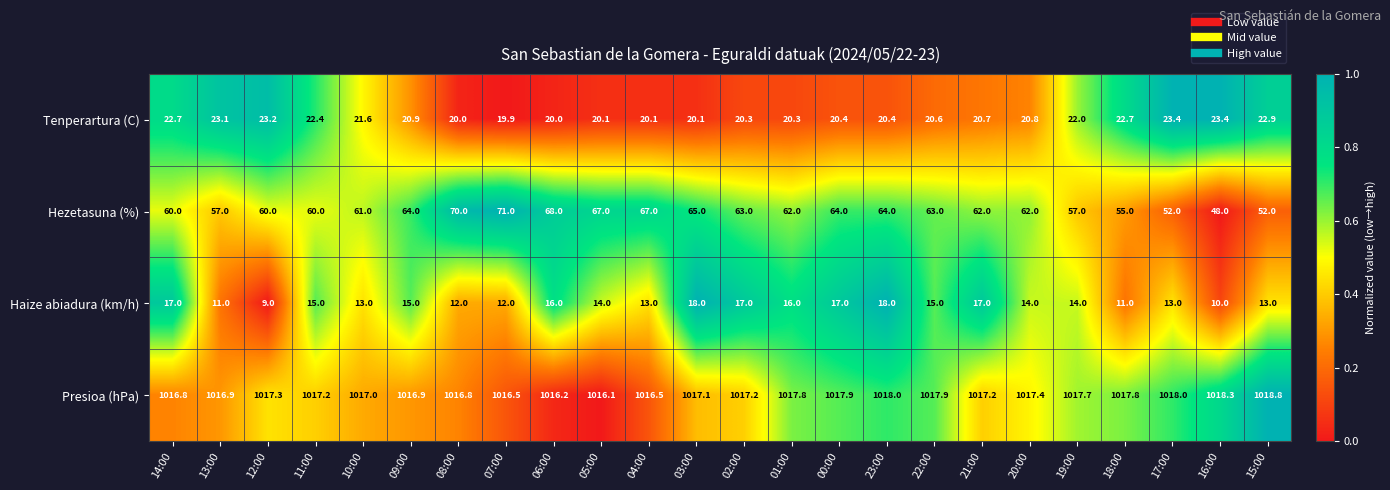

Count the number of categories in the chart.

24